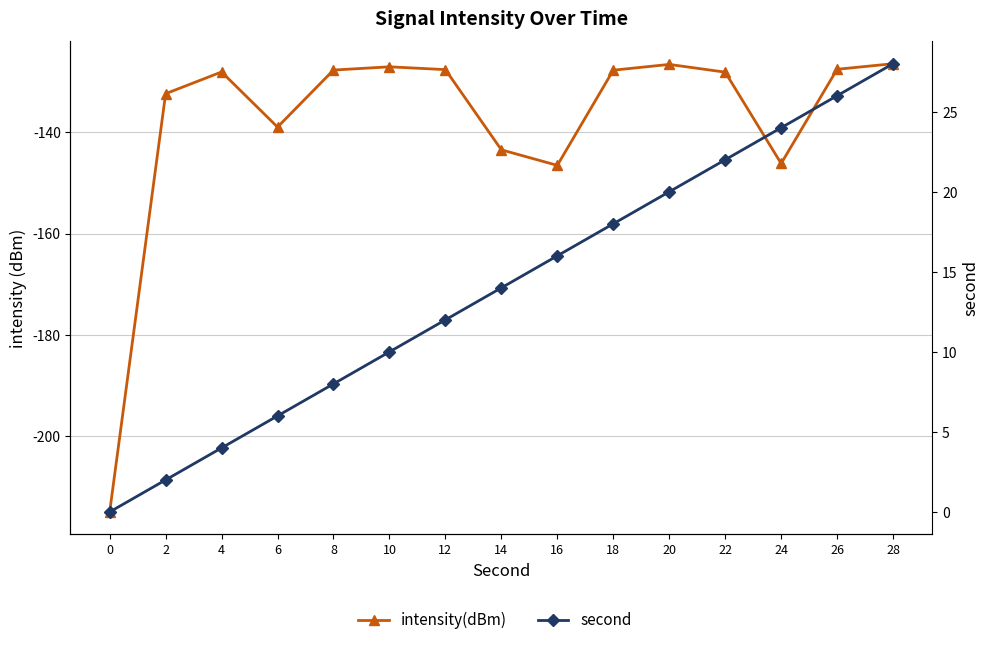

Reading left to right, extract all data points from this chart.

intensity(dBm): 0=-215.0	2=-132.4	4=-128.1	6=-139.0	8=-127.7	10=-127.0	12=-127.6	14=-143.4	16=-146.5	18=-127.7	20=-126.6	22=-128.1	24=-146.1	26=-127.5	28=-126.4
second: 0=0.0	2=2.0	4=4.0	6=6.0	8=8.0	10=10.0	12=12.0	14=14.0	16=16.0	18=18.0	20=20.0	22=22.0	24=24.0	26=26.0	28=28.0